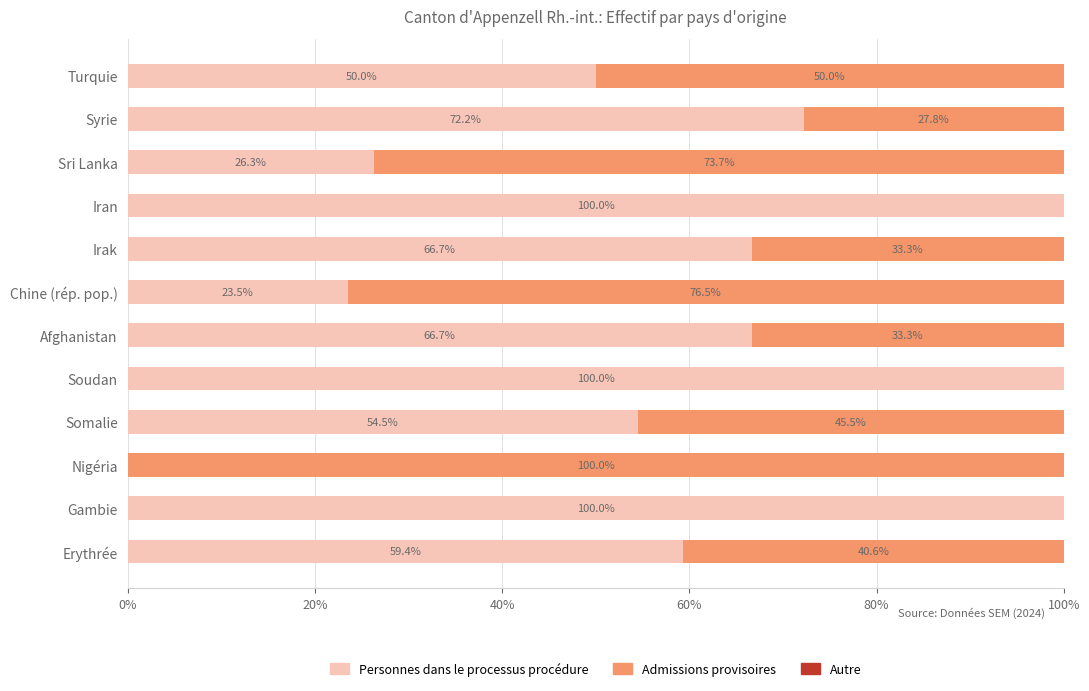

Is it true that Personnes dans le processus procédure equals 118.0 at Afghanistan?

False